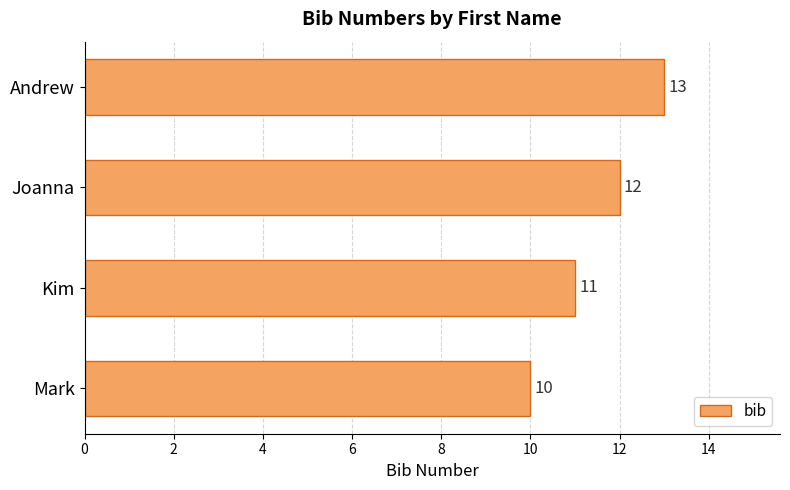

What is the difference between the maximum and minimum values?

3